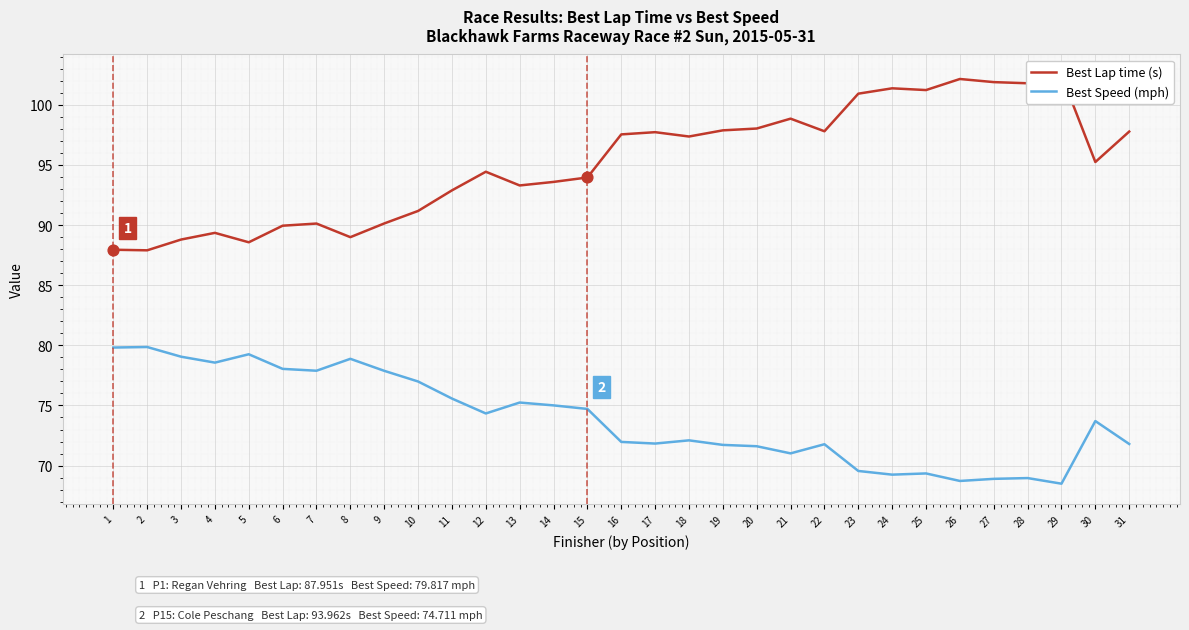

At how many categories does at least one series exceed 84?

31